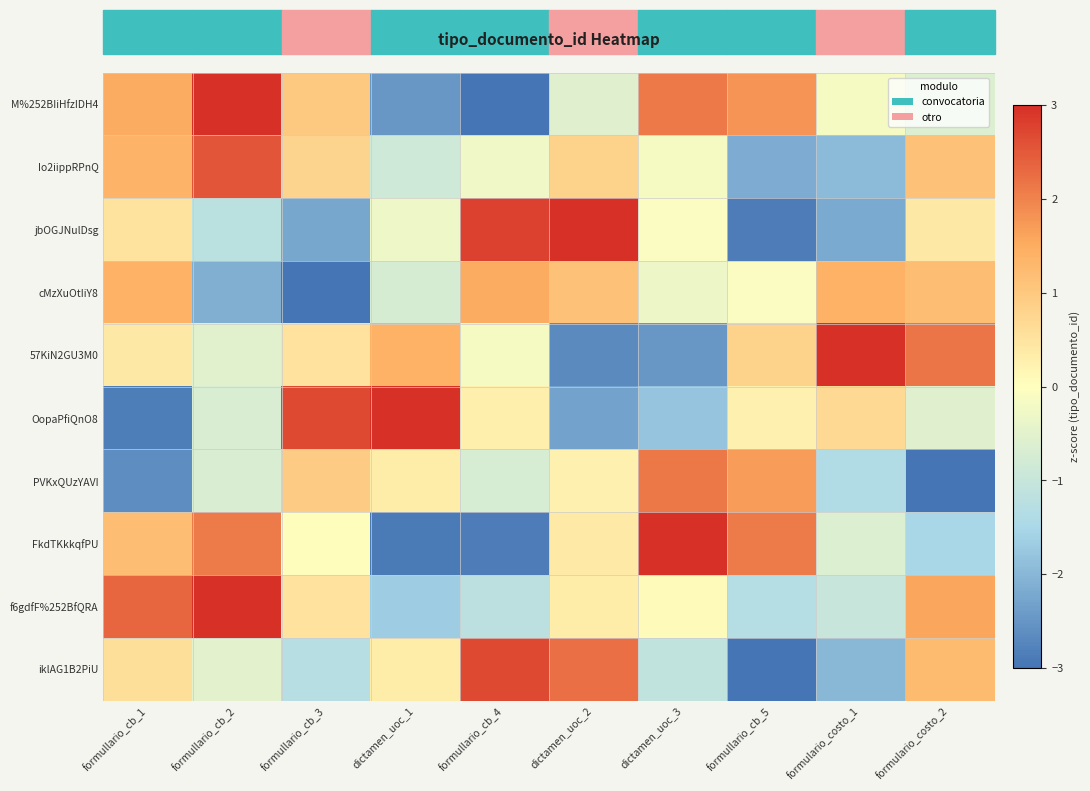

Reading left to right, what are all the values shown in this chart?

M%252BIiHfzIDH4: formullario_cb_1=1.5	formullario_cb_2=3.0	formullario_cb_3=1.0	dictamen_uoc_1=-2.5	formullario_cb_4=-3.3	dictamen_uoc_2=-0.6	dictamen_uoc_3=2.1	formullario_cb_5=1.8	formulario_costo_1=-0.2	formulario_costo_2=-0.6
Io2iippRPnQ: formullario_cb_1=1.4	formullario_cb_2=2.5	formullario_cb_3=0.8	dictamen_uoc_1=-0.8	formullario_cb_4=-0.3	dictamen_uoc_2=0.8	dictamen_uoc_3=-0.2	formullario_cb_5=-2.2	formulario_costo_1=-1.9	formulario_costo_2=1.1
jbOGJNulDsg: formullario_cb_1=0.5	formullario_cb_2=-1.2	formullario_cb_3=-2.2	dictamen_uoc_1=-0.3	formullario_cb_4=2.8	dictamen_uoc_2=3.0	dictamen_uoc_3=-0.1	formullario_cb_5=-2.9	formulario_costo_1=-2.2	formulario_costo_2=0.4
cMzXuOtIiY8: formullario_cb_1=1.4	formullario_cb_2=-2.1	formullario_cb_3=-3.1	dictamen_uoc_1=-0.7	formullario_cb_4=1.5	dictamen_uoc_2=1.1	dictamen_uoc_3=-0.3	formullario_cb_5=-0.1	formulario_costo_1=1.4	formulario_costo_2=1.2
57KiN2GU3M0: formullario_cb_1=0.4	formullario_cb_2=-0.5	formullario_cb_3=0.5	dictamen_uoc_1=1.4	formullario_cb_4=-0.2	dictamen_uoc_2=-2.7	dictamen_uoc_3=-2.5	formullario_cb_5=0.8	formulario_costo_1=3.4	formulario_costo_2=2.2
OopaPfiQnO8: formullario_cb_1=-2.9	formullario_cb_2=-0.7	formullario_cb_3=2.7	dictamen_uoc_1=3.2	formullario_cb_4=0.3	dictamen_uoc_2=-2.3	dictamen_uoc_3=-1.8	formullario_cb_5=0.3	formulario_costo_1=0.7	formulario_costo_2=-0.5
PVKxQUzYAVI: formullario_cb_1=-2.6	formullario_cb_2=-0.7	formullario_cb_3=1.0	dictamen_uoc_1=0.3	formullario_cb_4=-0.7	dictamen_uoc_2=0.3	dictamen_uoc_3=2.1	formullario_cb_5=1.7	formulario_costo_1=-1.4	formulario_costo_2=-3.5
FkdTKkkqfPU: formullario_cb_1=1.2	formullario_cb_2=2.1	formullario_cb_3=0.0	dictamen_uoc_1=-2.9	formullario_cb_4=-2.9	dictamen_uoc_2=0.4	dictamen_uoc_3=3.0	formullario_cb_5=2.1	formulario_costo_1=-0.6	formulario_costo_2=-1.5
f6gdfF%252BfQRA: formullario_cb_1=2.4	formullario_cb_2=3.1	formullario_cb_3=0.5	dictamen_uoc_1=-1.7	formullario_cb_4=-1.2	dictamen_uoc_2=0.3	dictamen_uoc_3=0.1	formullario_cb_5=-1.3	formulario_costo_1=-1.0	formulario_costo_2=1.6
iklAG1B2PiU: formullario_cb_1=0.6	formullario_cb_2=-0.5	formullario_cb_3=-1.3	dictamen_uoc_1=0.3	formullario_cb_4=2.7	dictamen_uoc_2=2.2	dictamen_uoc_3=-1.1	formullario_cb_5=-3.4	formulario_costo_1=-2.0	formulario_costo_2=1.3